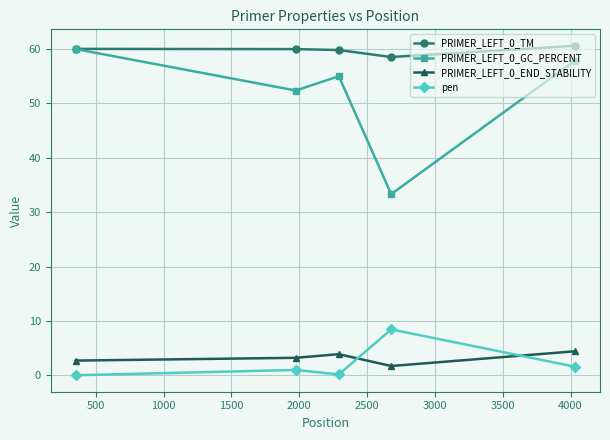

At how many categories does at least one series exceed 42?

5